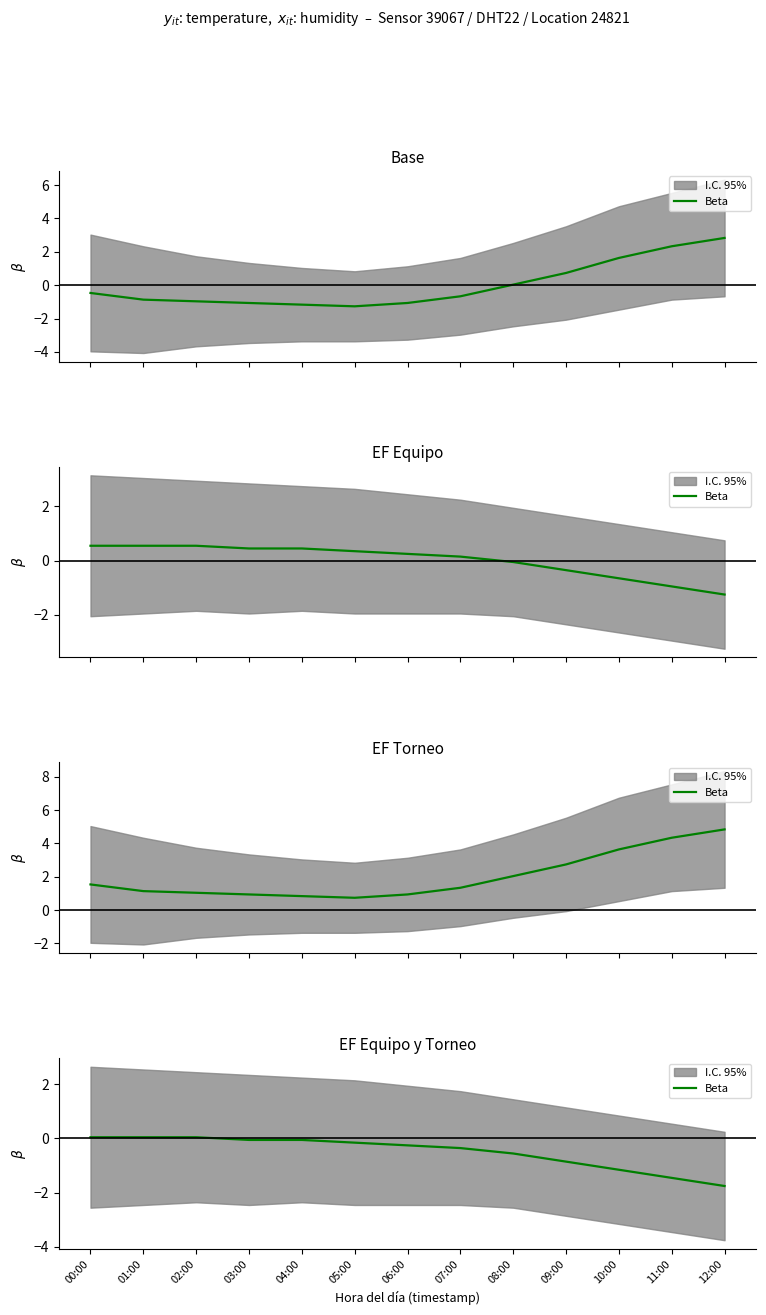

Where is the data nearest to the value 0?

00:00